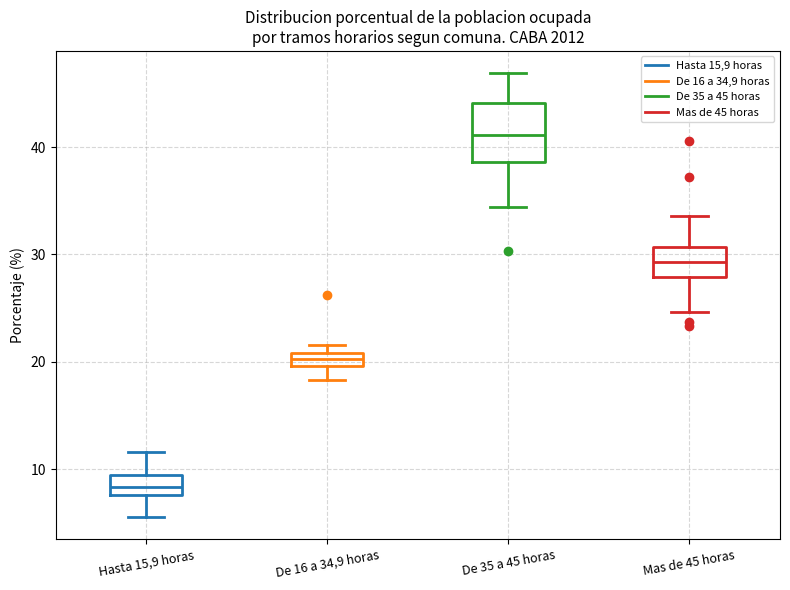

Where is the lower edge of the box for Mas de 45 horas on the y-axis? The values are not printed on the chart, so give them approximately, as read against the axis.

28